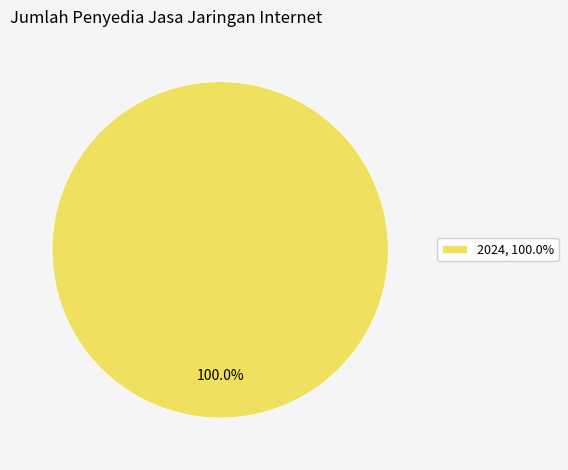

Is there a majority slice in this chart?

Yes